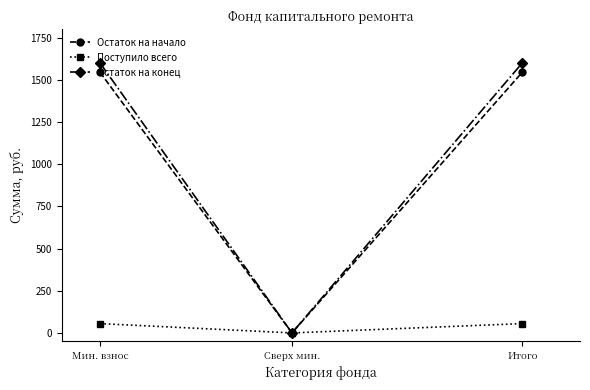

Does the chart display data point markers on the line(s)?

Yes